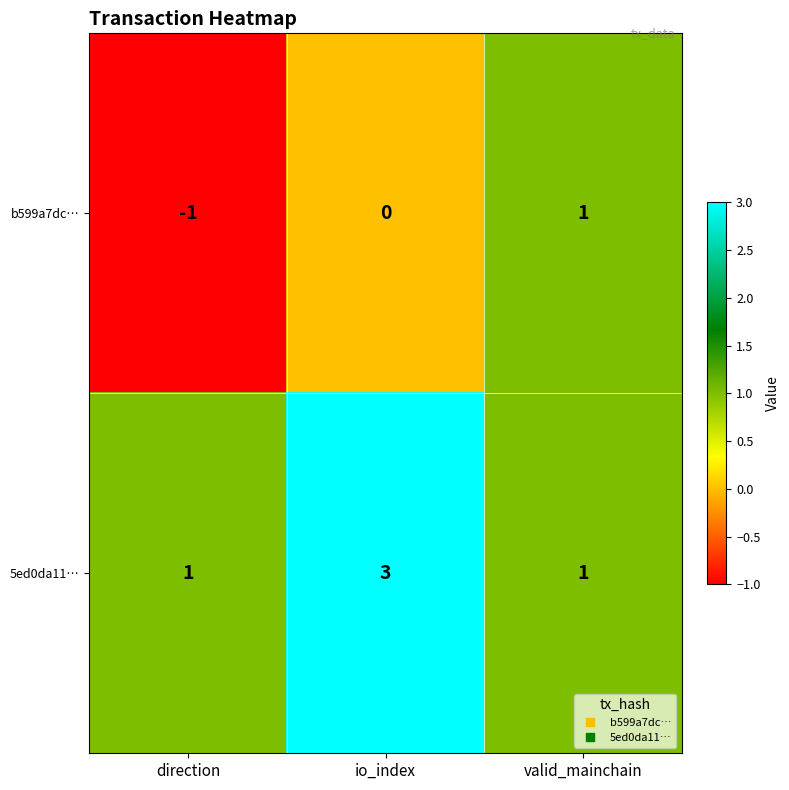

Which series has the largest total across all categories?

5ed0da11…